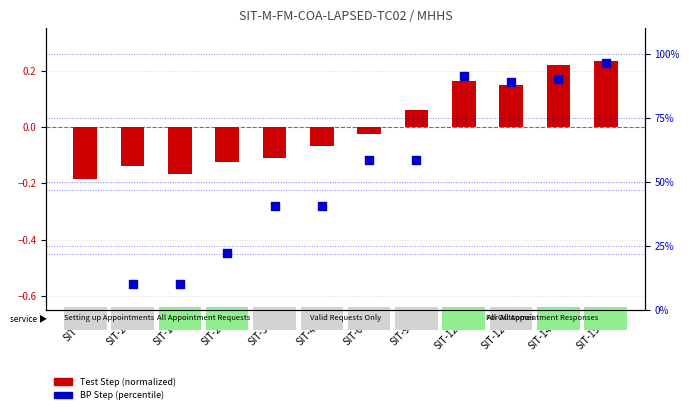

At which category is the sum across all series the highest?

SIT-150